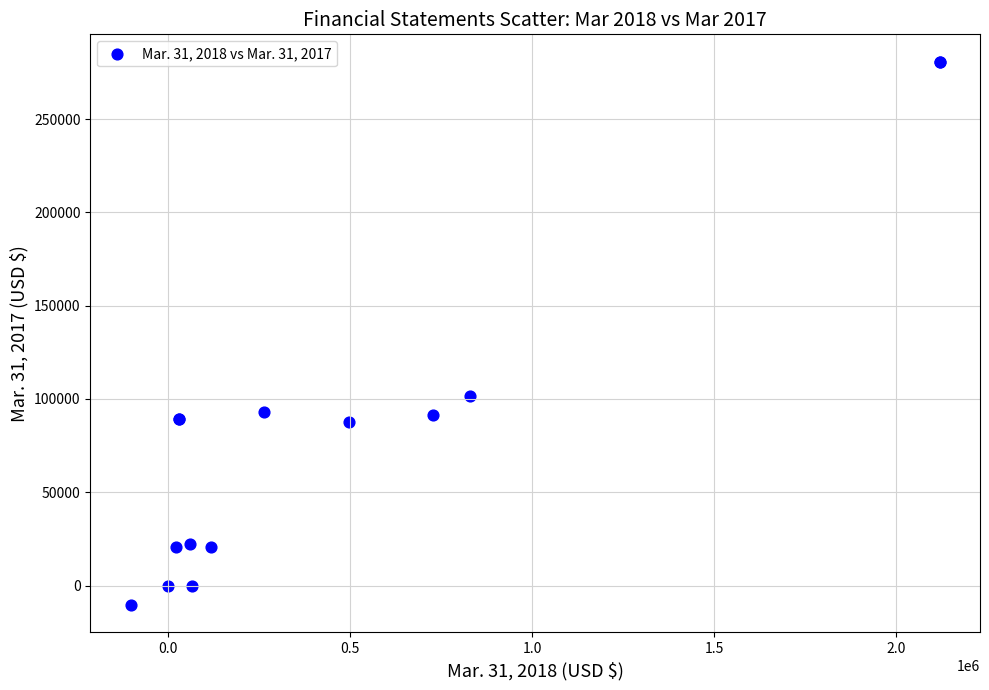

What Y value in the scatter plot is closest to 135220?

101738.0